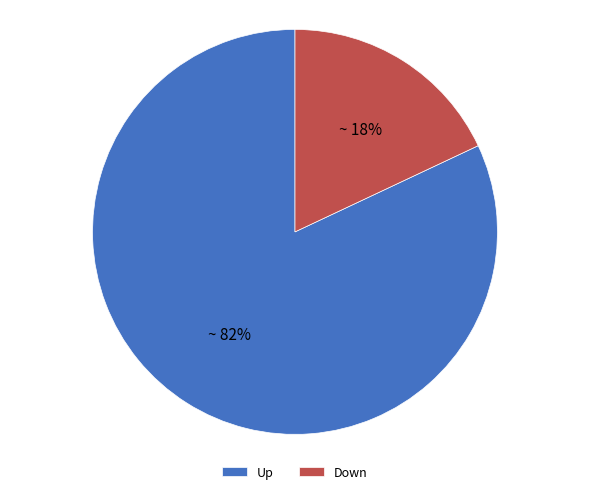

The Up slice represents 82% of the pie. True or false?

True